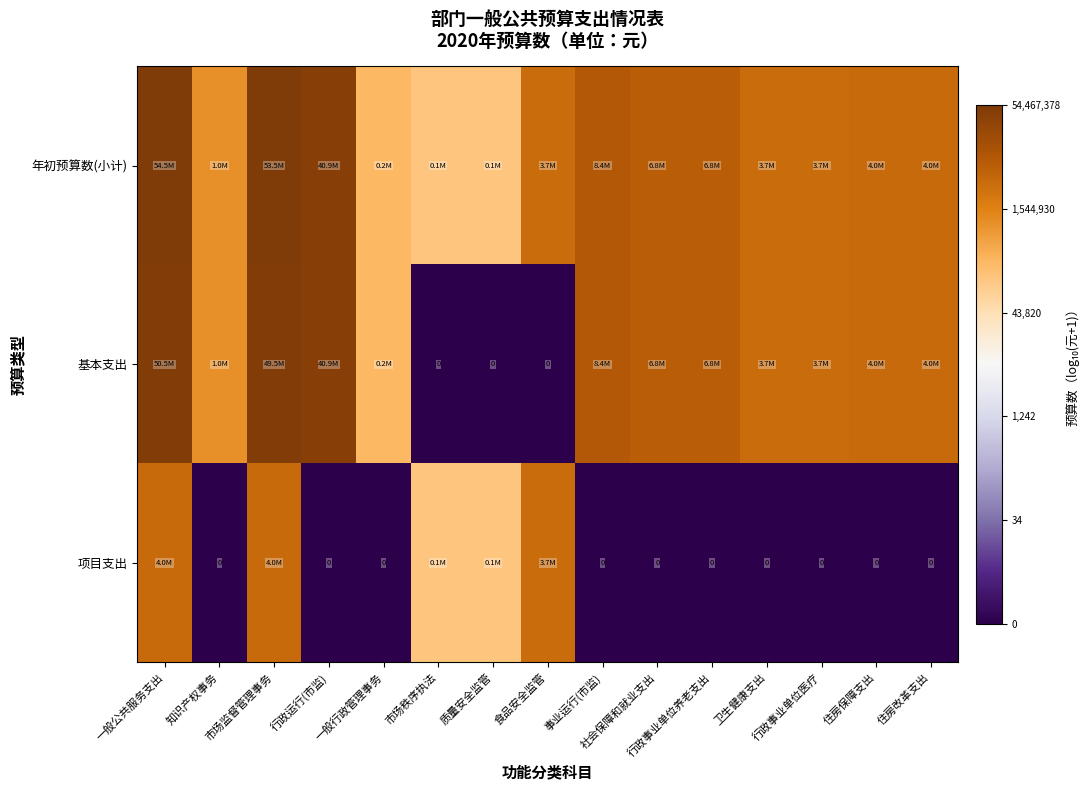

How many series are shown in this chart?

3